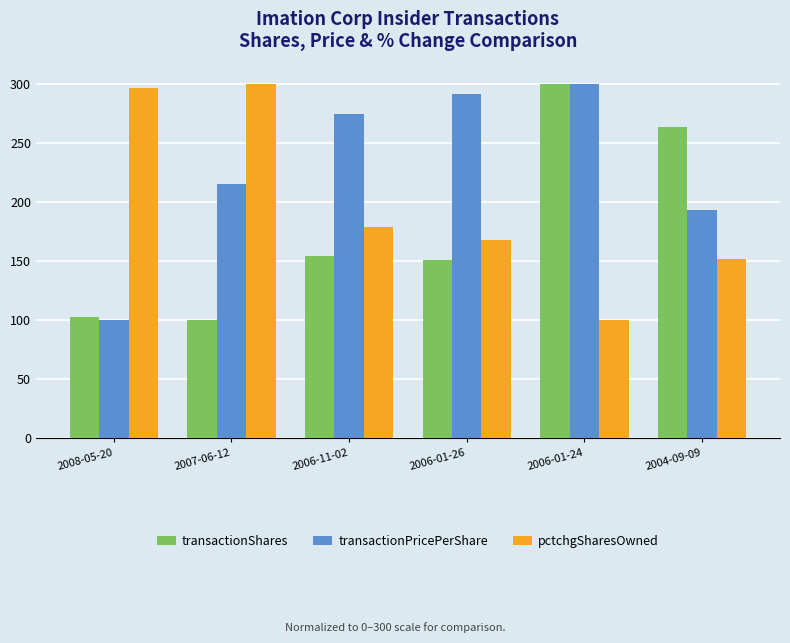

What is the average value of the transactionShares series?

178.7